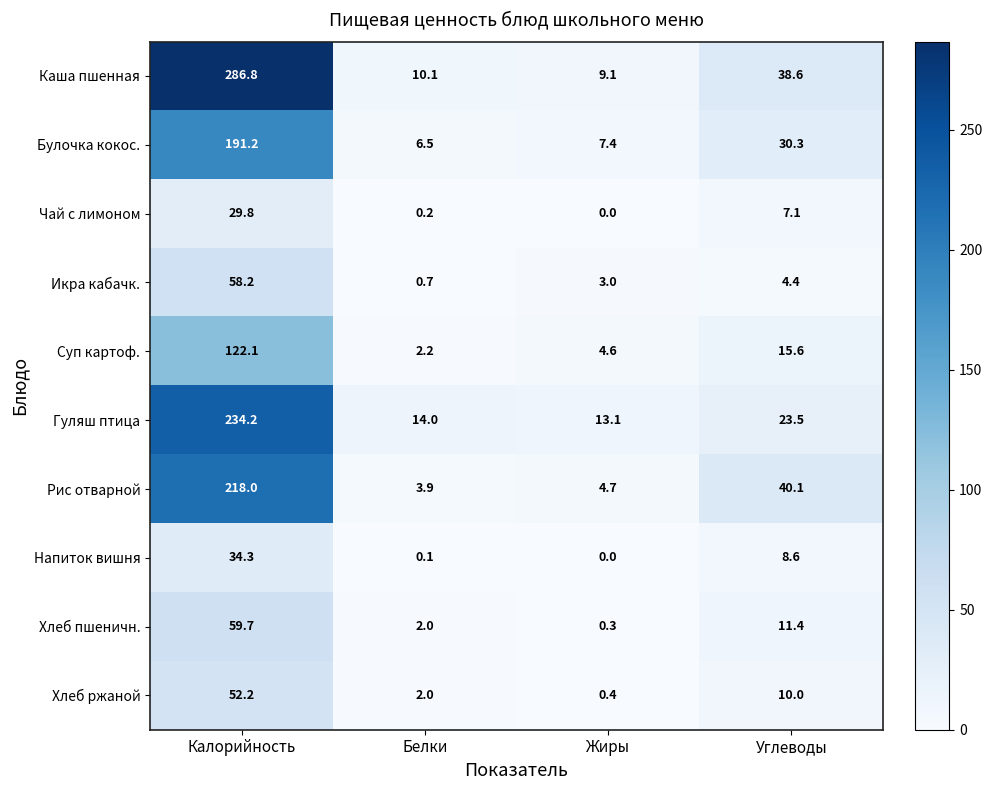

How many values in the Напиток вишня series exceed 8?

2